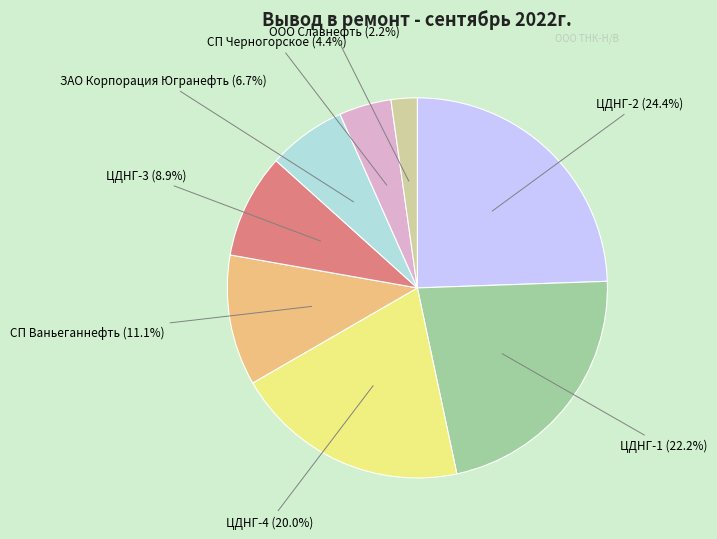

Do СП Черногорское and ЦДНГ-4 together represent more than half of the pie?

No